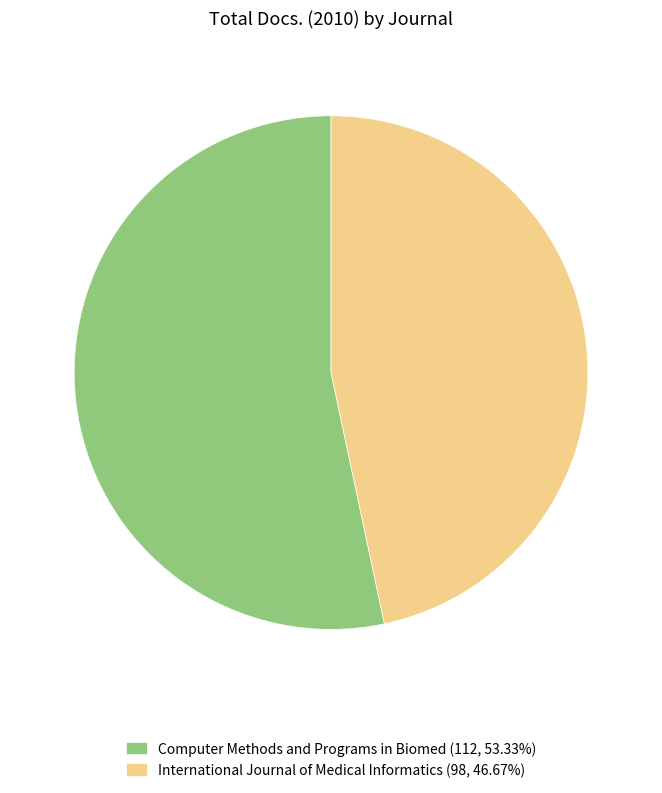

Is the sum of Computer Methods and Programs in Biomed (112, 53.33%) and International Journal of Medical Informatics (98, 46.67%) greater than half?

Yes